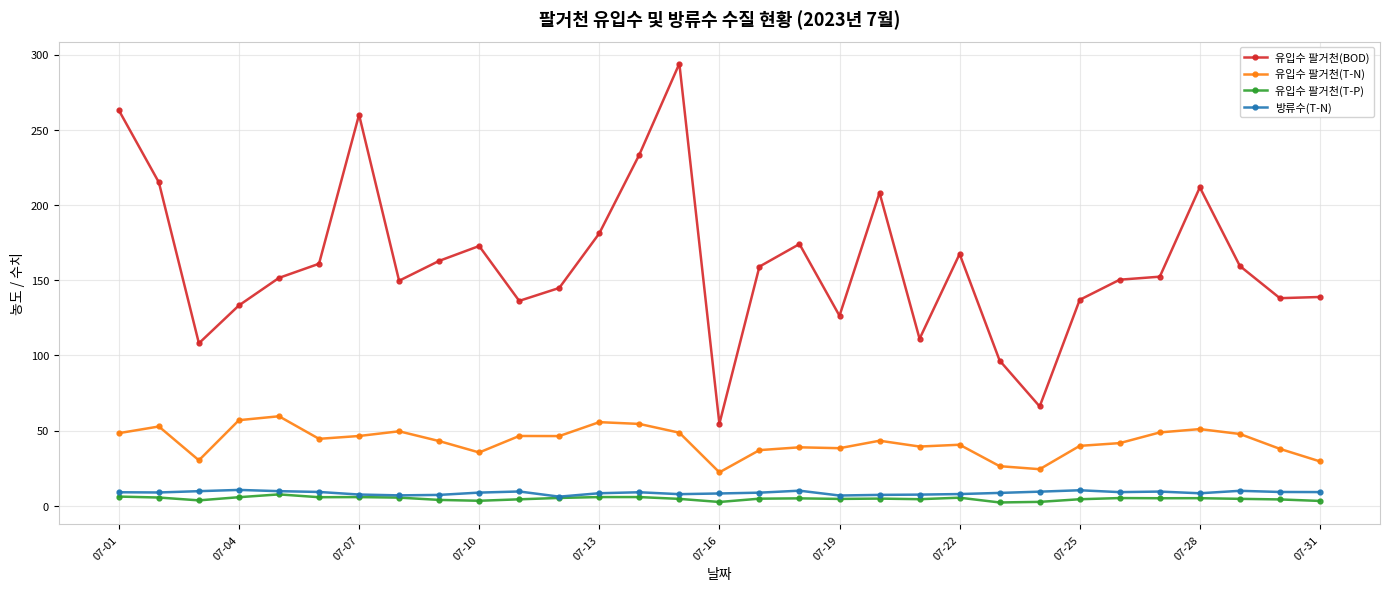

What is the maximum value shown in the chart?

294.0